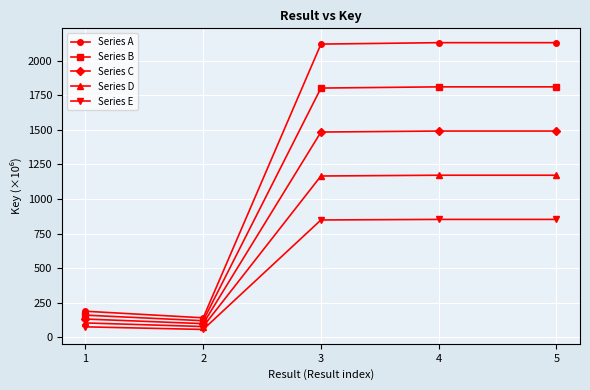

True or false: Series C has more than 1 interior local peaks.

False